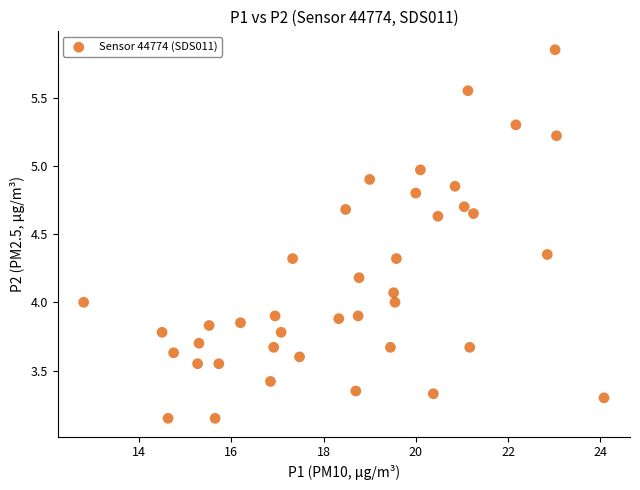

What is the range of X values (max minus min)?

11.3